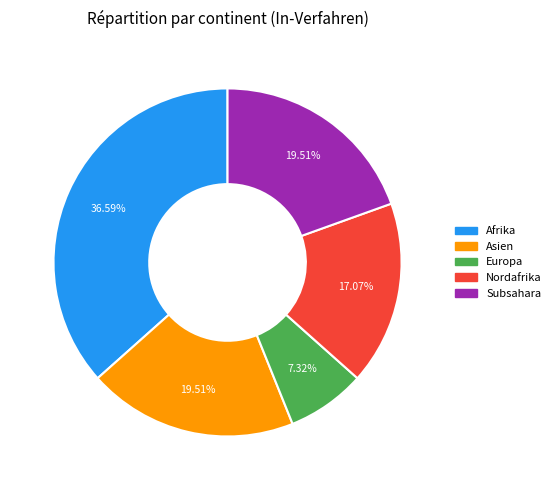

How many segments does this pie chart have?

5